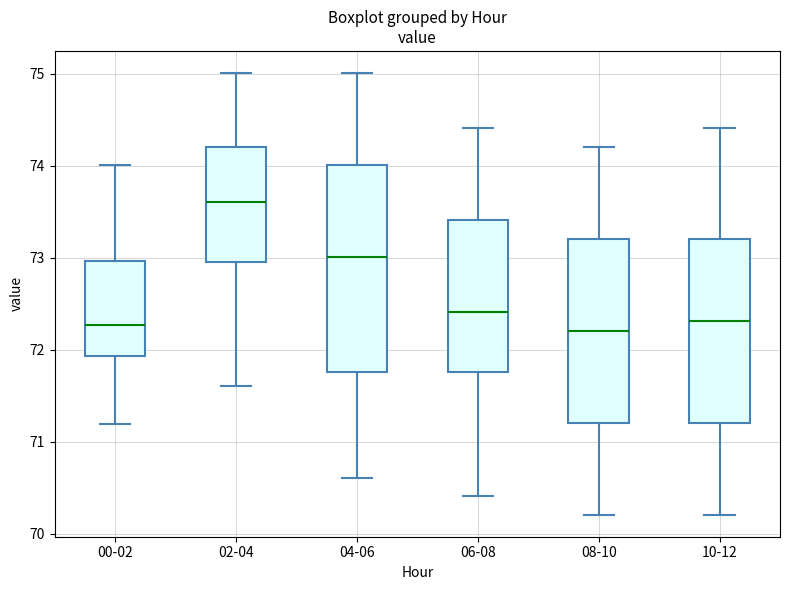

Reading left to right, read every box against the y-axis: the position of its median line, the range the box covers, and the ends of its whiskers. The values are not printed on the chart, so give them approximately, as read against the axis.

00-02: median 72.3, box 71.9 to 73.0, whiskers 71.2 to 74.0
02-04: median 73.6, box 73.0 to 74.2, whiskers 71.6 to 75.0
04-06: median 73.0, box 71.8 to 74.0, whiskers 70.6 to 75.0
06-08: median 72.4, box 71.8 to 73.4, whiskers 70.4 to 74.4
08-10: median 72.2, box 71.2 to 73.2, whiskers 70.2 to 74.2
10-12: median 72.3, box 71.2 to 73.2, whiskers 70.2 to 74.4